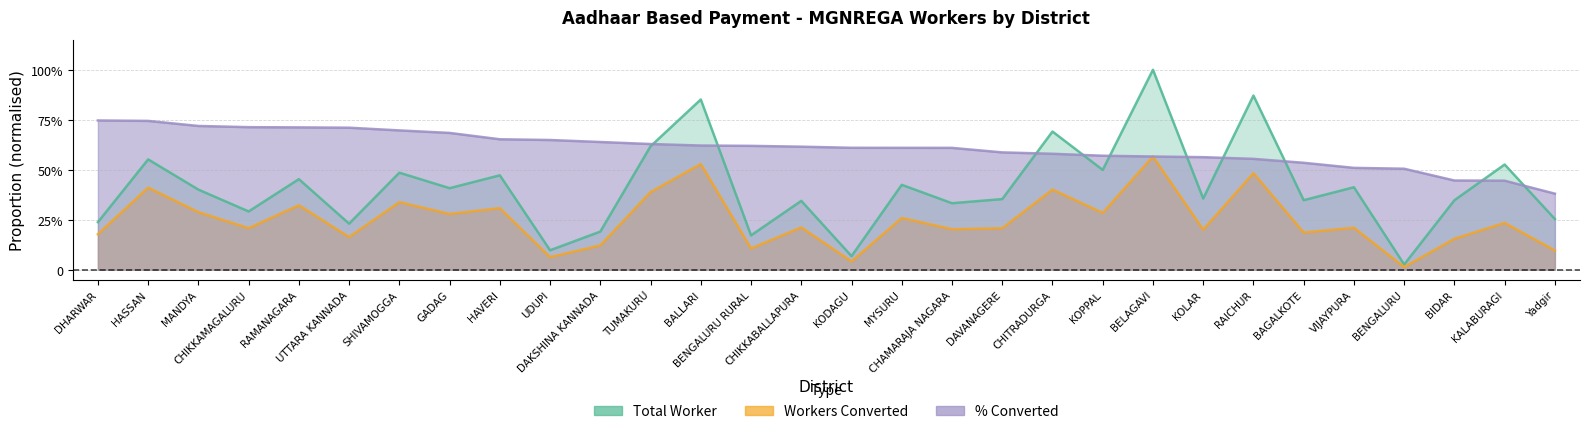

Rank the series by their average value, from lowest to highest.

Workers Converted, Total Worker, % Converted